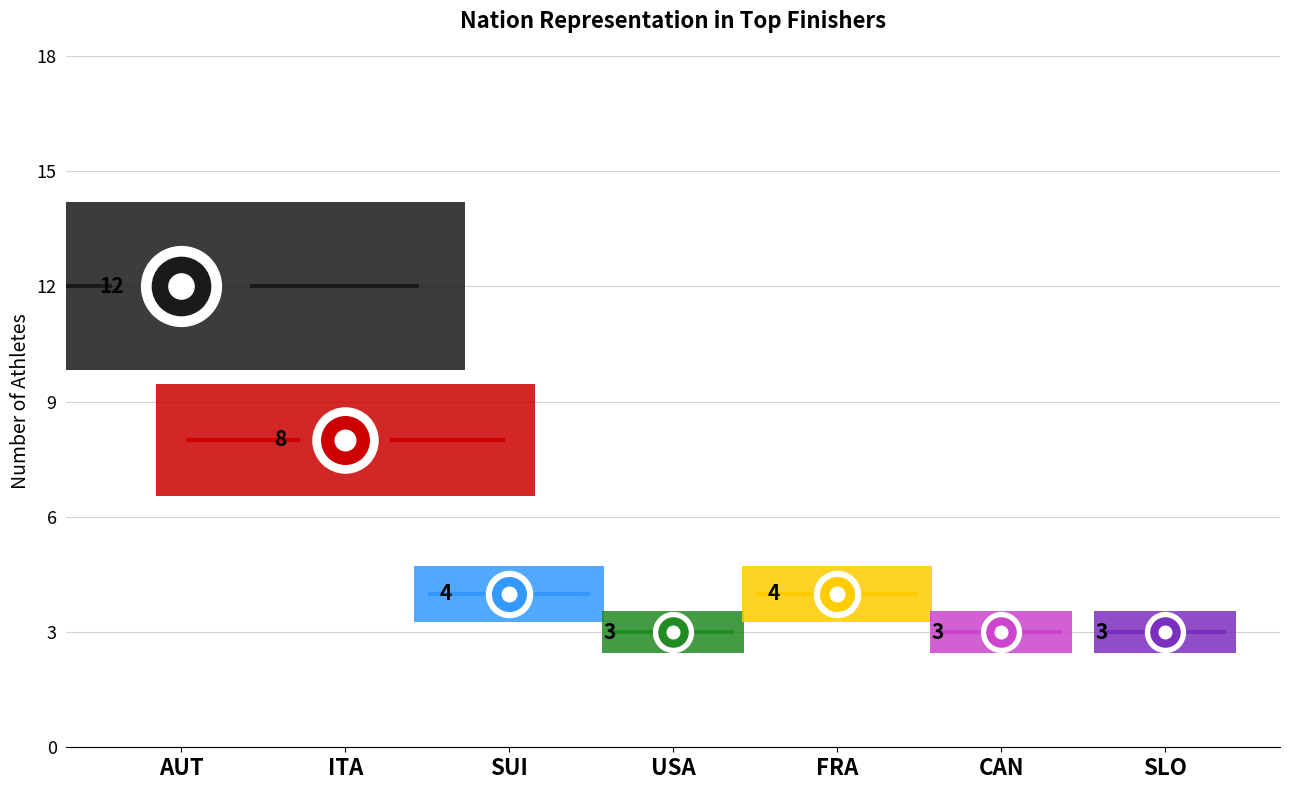

Between SUI and SLO, which is larger?

SUI